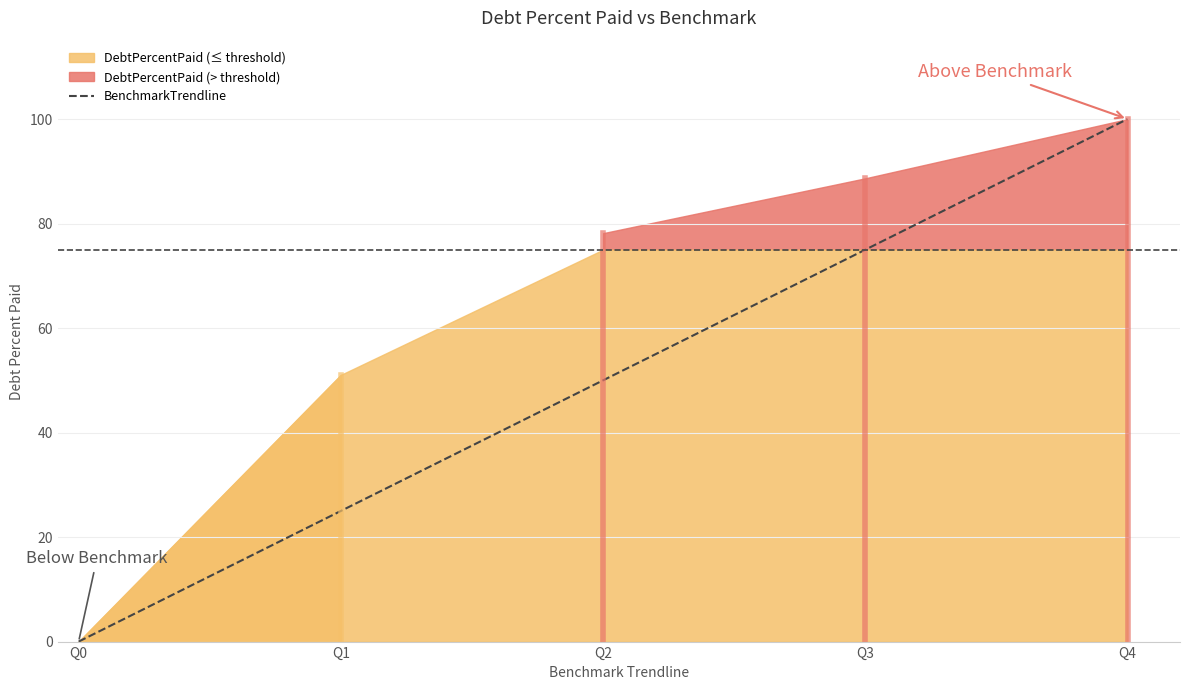

Reading left to right, what are all the values shown in this chart?

0	25	50	75	100